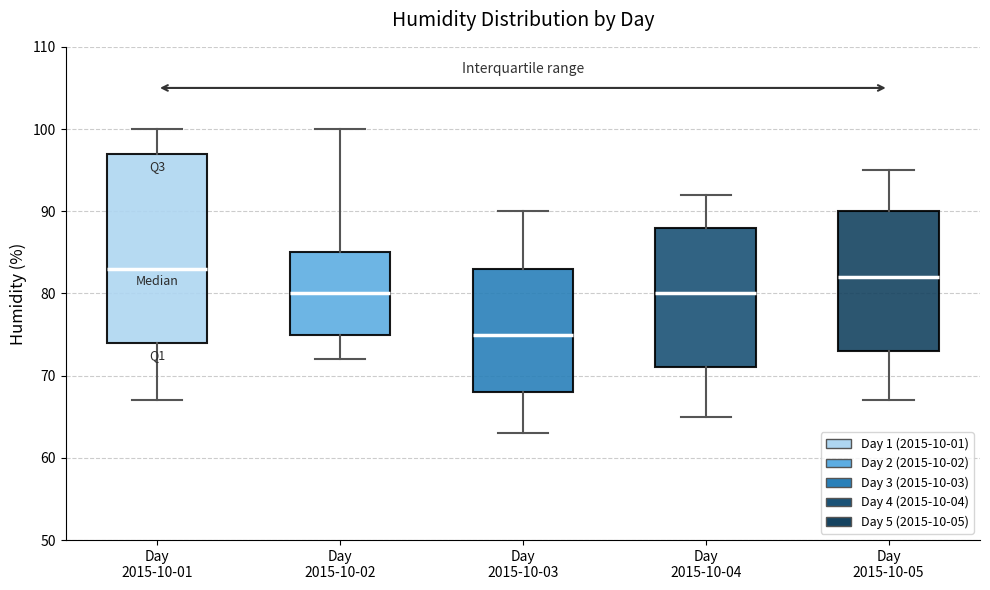

Reading left to right, transcribe this box plot: for each box, give where its median line is, the range the box spans, and where its two whiskers end, as read against the y-axis. The values are not printed on the chart, so give them approximately, as read against the axis.

Day 2015-10-01: median 83, box 74 to 97, whiskers 67 to 100
Day 2015-10-02: median 80, box 75 to 85, whiskers 72 to 100
Day 2015-10-03: median 75, box 68 to 83, whiskers 63 to 90
Day 2015-10-04: median 80, box 71 to 88, whiskers 65 to 92
Day 2015-10-05: median 82, box 73 to 90, whiskers 67 to 95